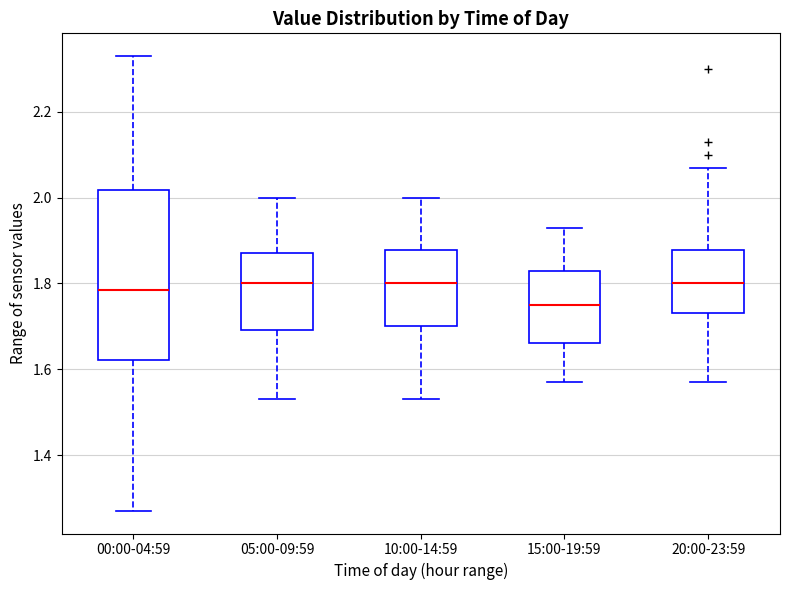

Reading left to right, read every box against the y-axis: the position of its median line, the range the box covers, and the ends of its whiskers. The values are not printed on the chart, so give them approximately, as read against the axis.

00:00-04:59: median 1.78, box 1.62 to 2.02, whiskers 1.28 to 2.34
05:00-09:59: median 1.80, box 1.70 to 1.88, whiskers 1.54 to 2.00
10:00-14:59: median 1.80, box 1.70 to 1.88, whiskers 1.54 to 2.00
15:00-19:59: median 1.76, box 1.66 to 1.84, whiskers 1.58 to 1.94
20:00-23:59: median 1.80, box 1.74 to 1.88, whiskers 1.58 to 2.08